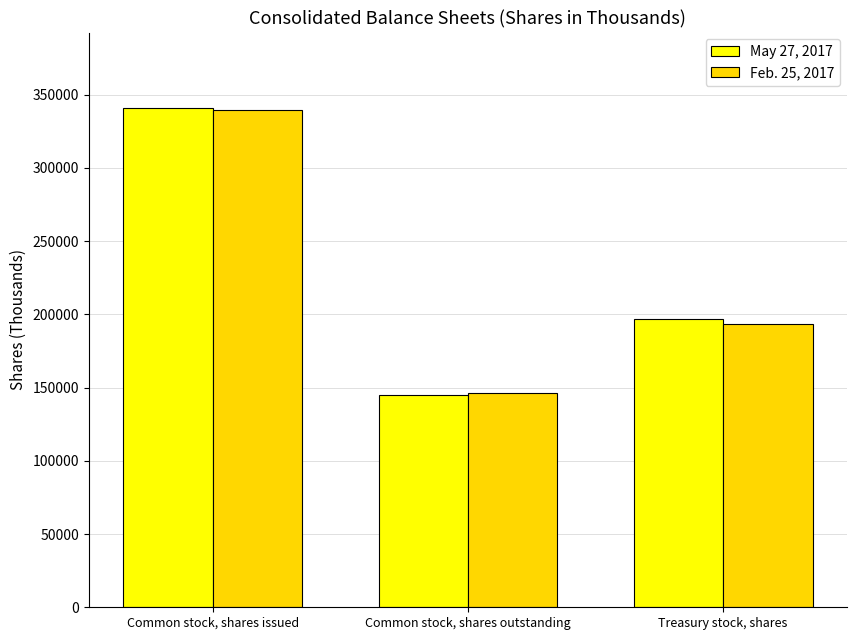

Reading left to right, list all the values displayed in this chart.

May 27, 2017: Common stock, shares issued=341276	Common stock, shares outstanding=144730	Treasury stock, shares=196546
Feb. 25, 2017: Common stock, shares issued=339533	Common stock, shares outstanding=146274	Treasury stock, shares=193259